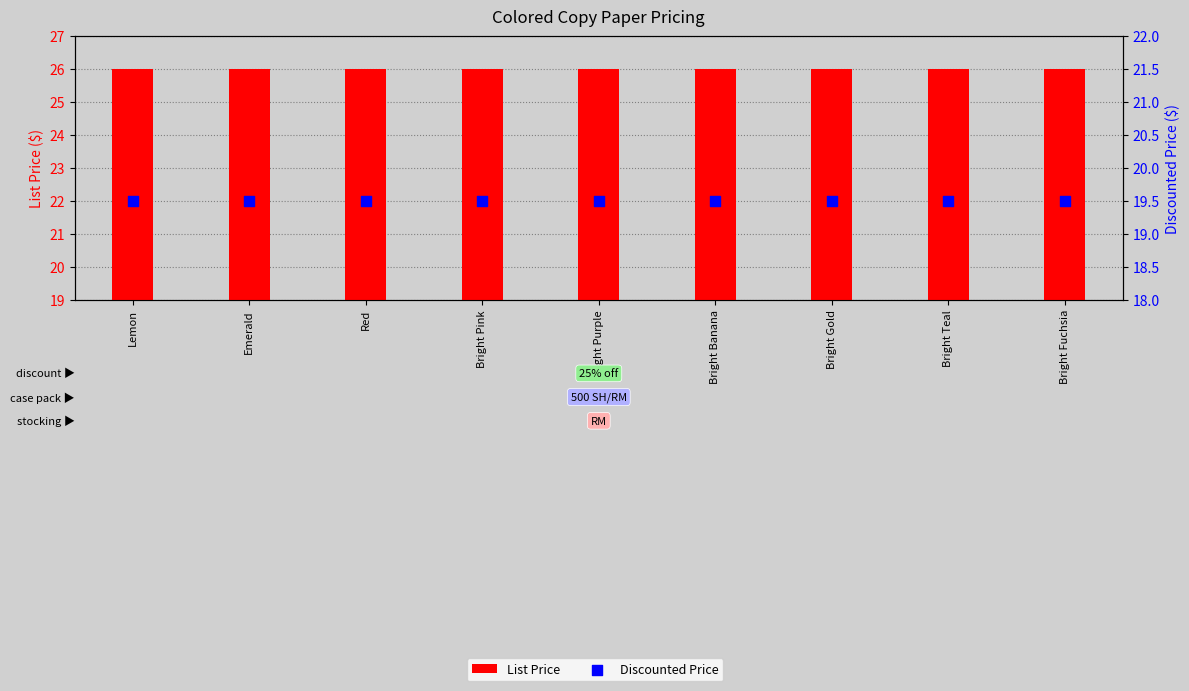

Which series has the largest Y range (max minus min)?

List Price